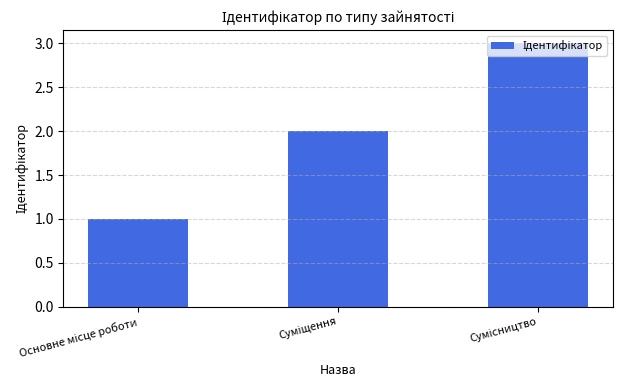

What is the minimum value shown in the chart?

1